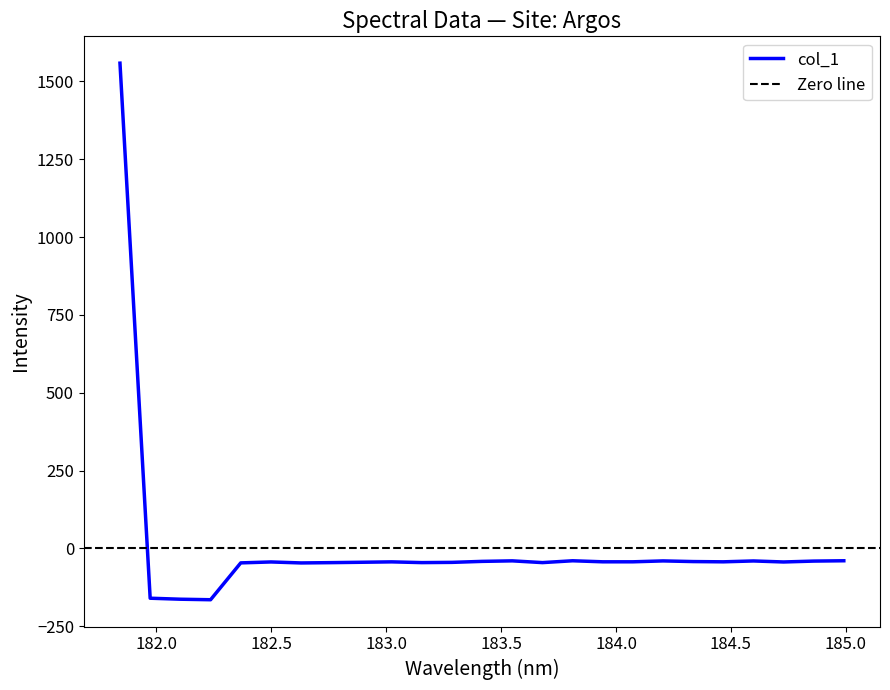

What is the highest value of the col_1 series?

1558.5